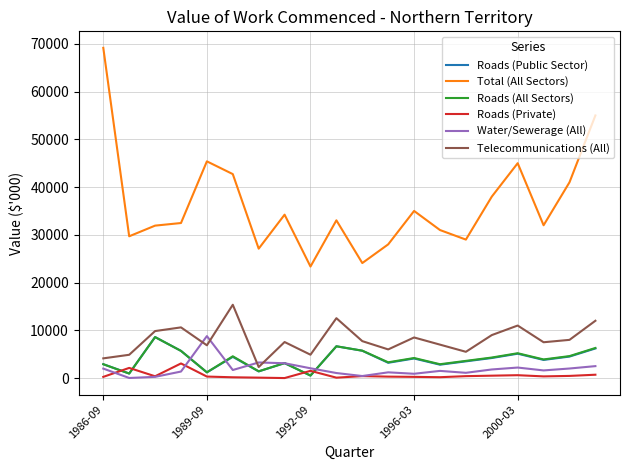

True or false: Telecommunications (All) and Roads (All Sectors) intersect in this chart.

False